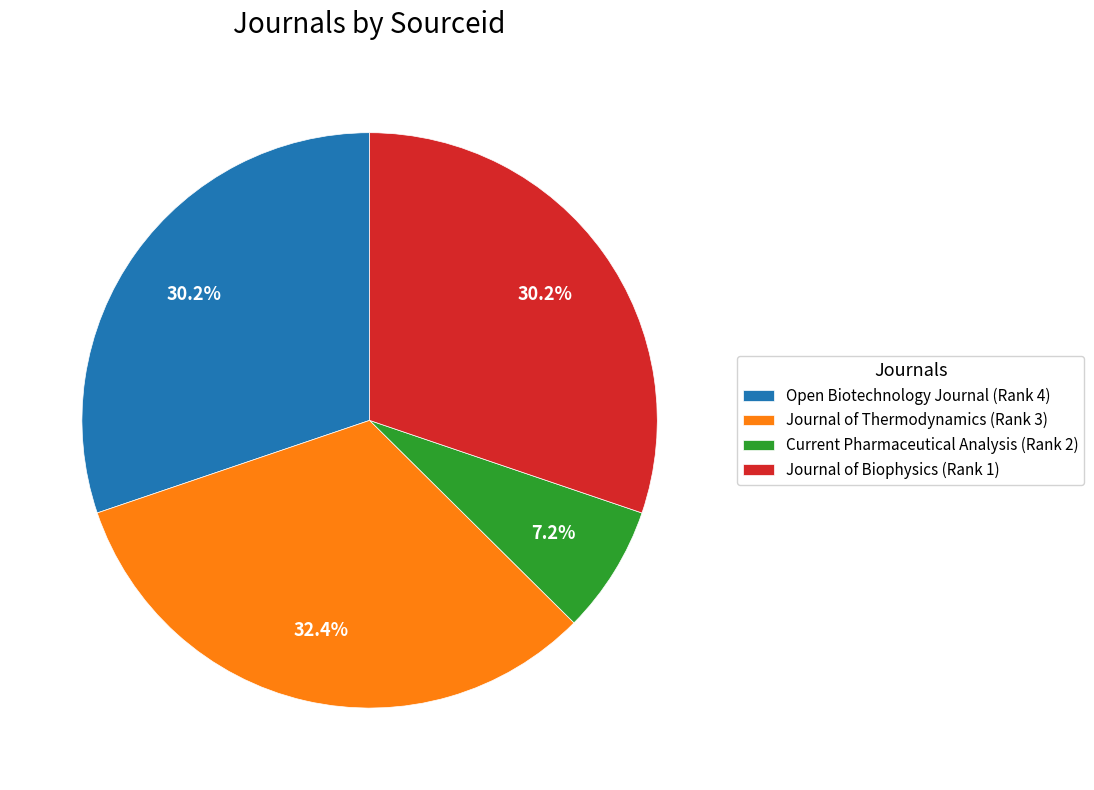

Which category has the smallest portion of the pie?

Current Pharmaceutical Analysis (Rank 2)